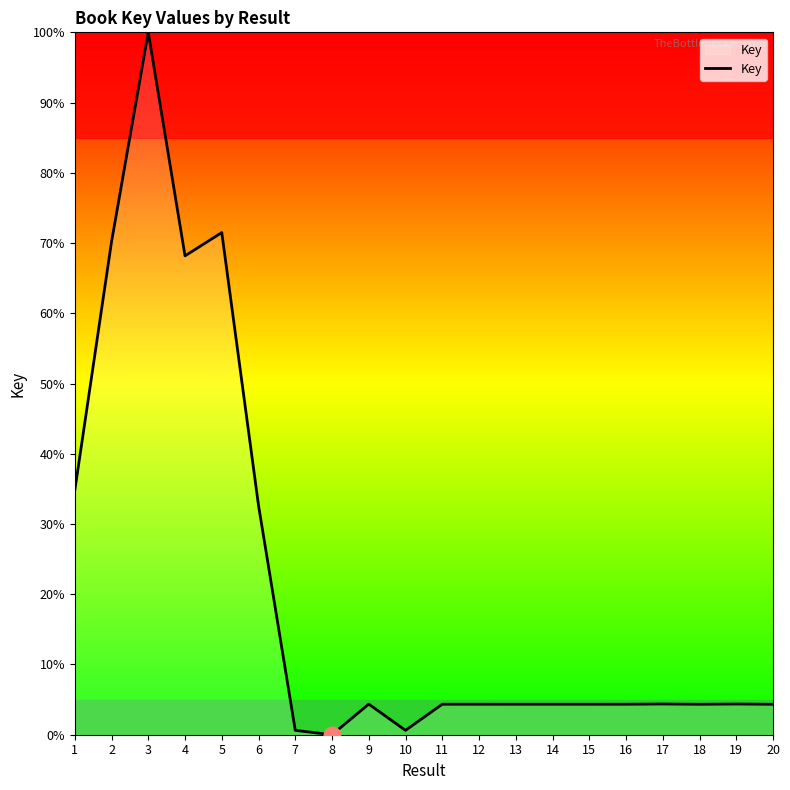

Which label corresponds to the largest value in the chart?

3